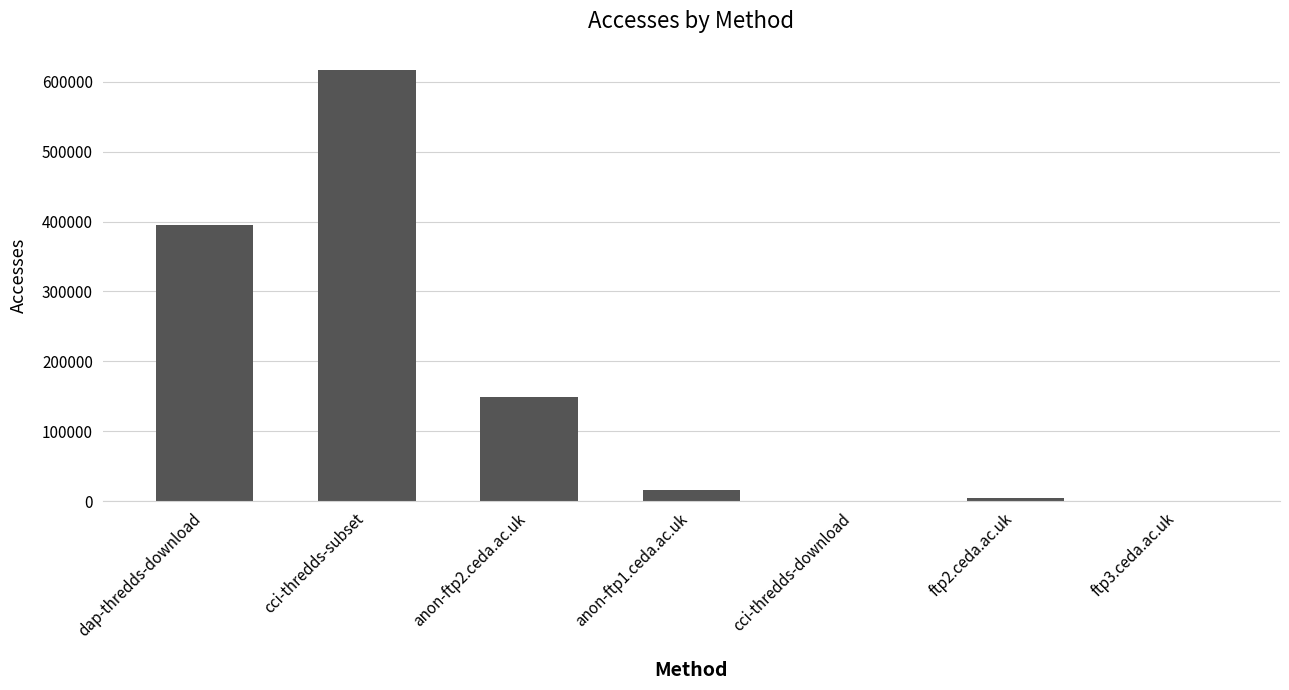

Between anon-ftp1.ceda.ac.uk and ftp2.ceda.ac.uk, which is larger?

anon-ftp1.ceda.ac.uk